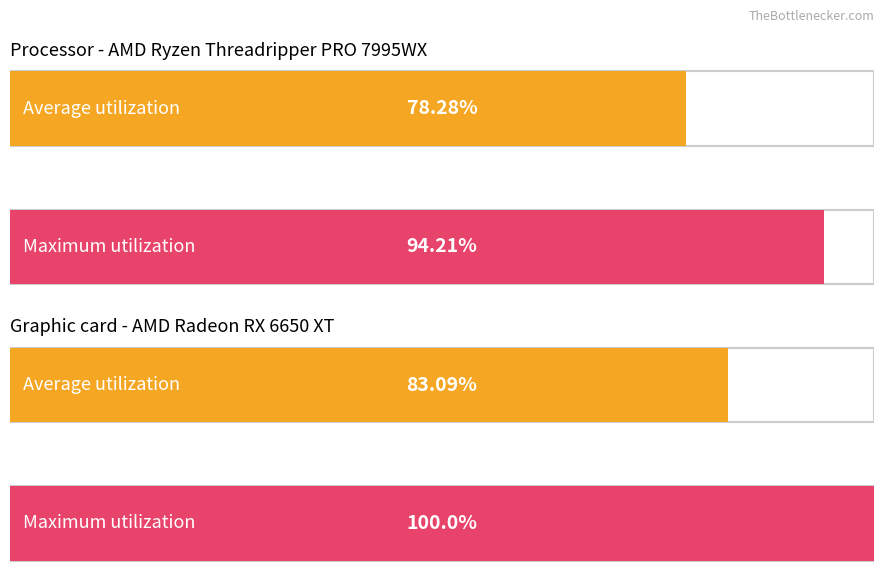

List the series in order of their peak value, lowest first.

Average utilization, Maximum utilization